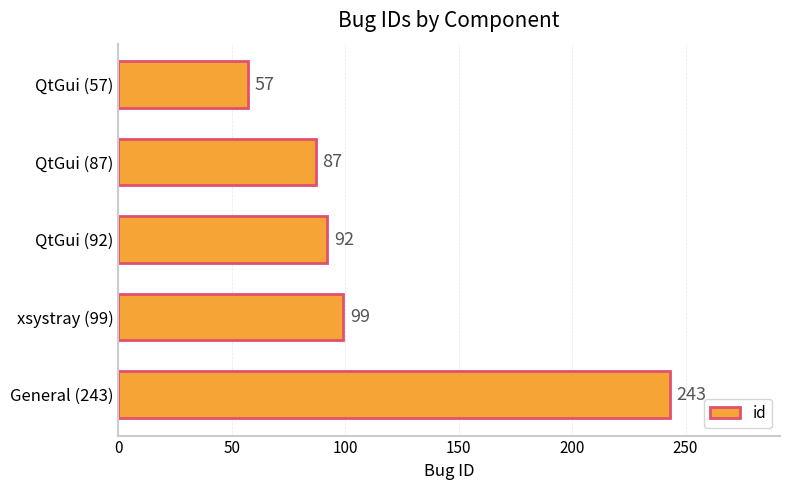

Count the number of categories in the chart.

5